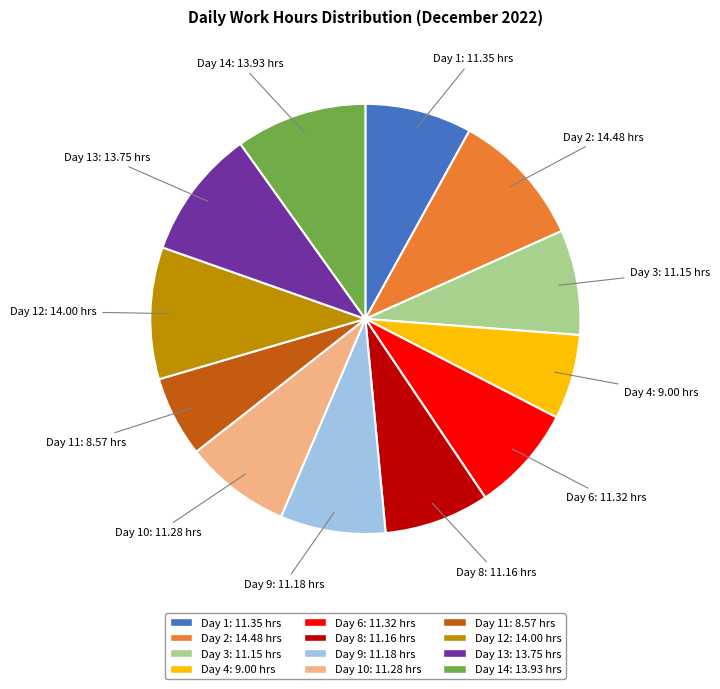

Is there a majority slice in this chart?

No